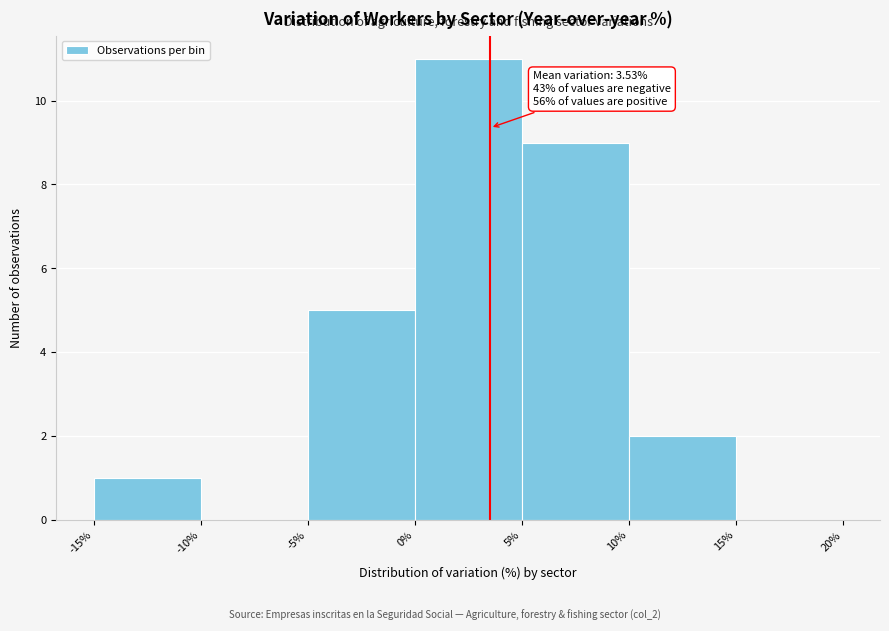

Over which range of the x-axis is the bar tallest?

0% to 5%